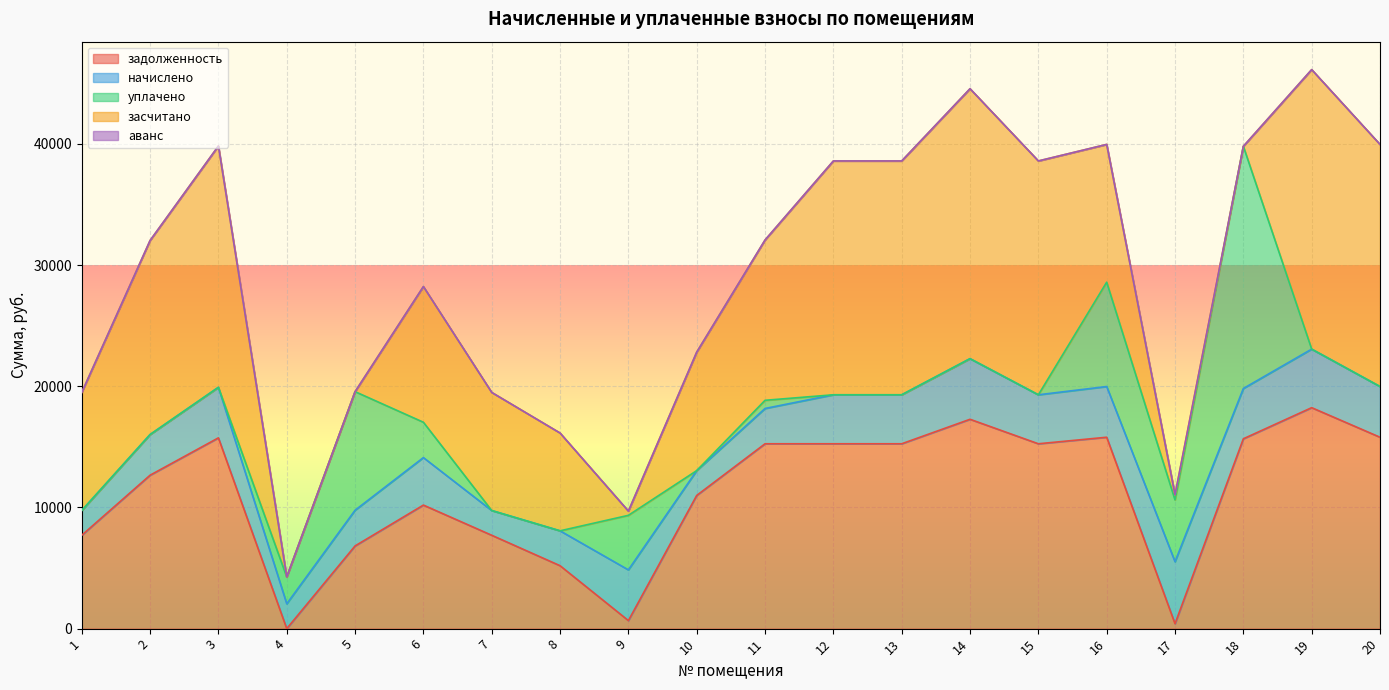

True or false: аванс and уплачено intersect in this chart.

False